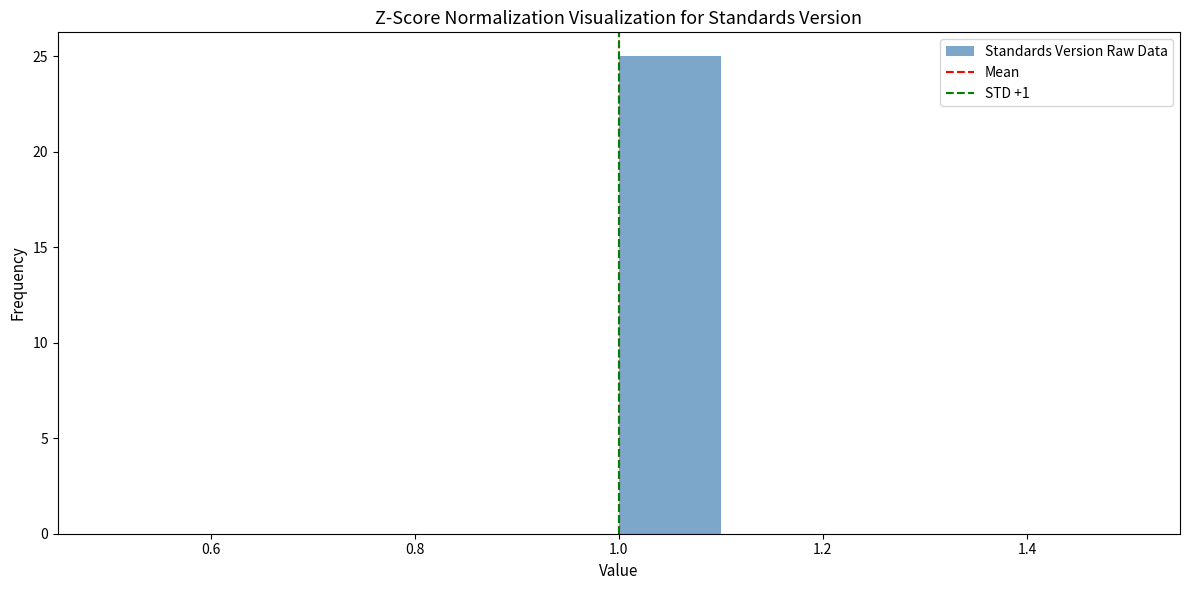

Reading left to right, list every bar in this chart as the range it spans on the x-axis followed by its height. The values are not printed on the chart, so give them approximately, as read against the axis.

0.5 to 0.6: 0
0.6 to 0.7: 0
0.7 to 0.8: 0
0.8 to 0.9: 0
0.9 to 1.0: 0
1.0 to 1.1: 25
1.1 to 1.2: 0
1.2 to 1.3: 0
1.3 to 1.4: 0
1.4 to 1.5: 0